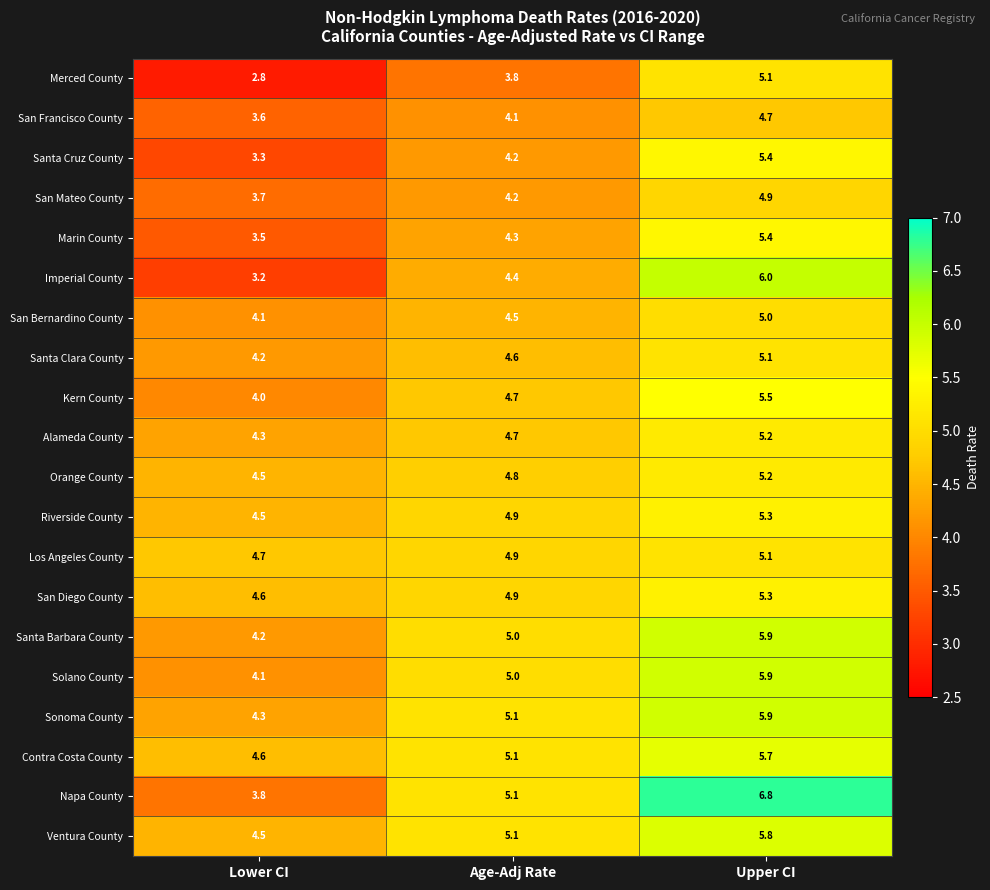

Which category has the highest value across all series?

Upper CI